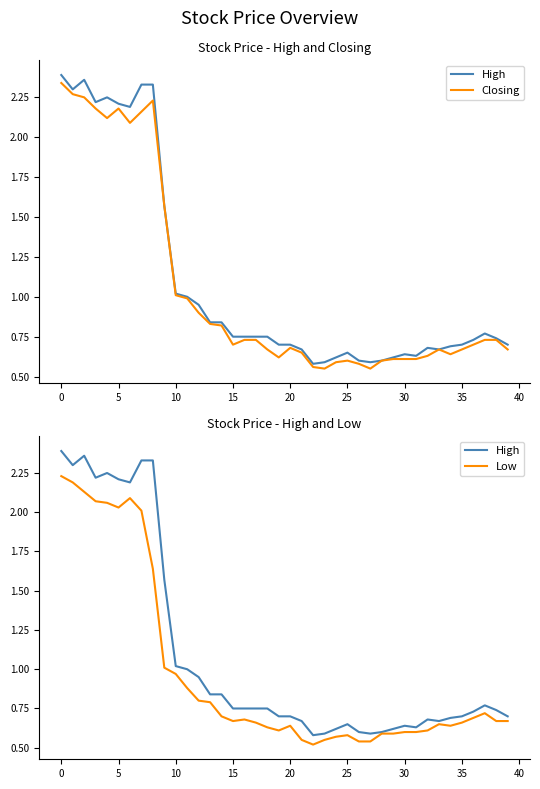

Does the chart have visible grid lines?

No